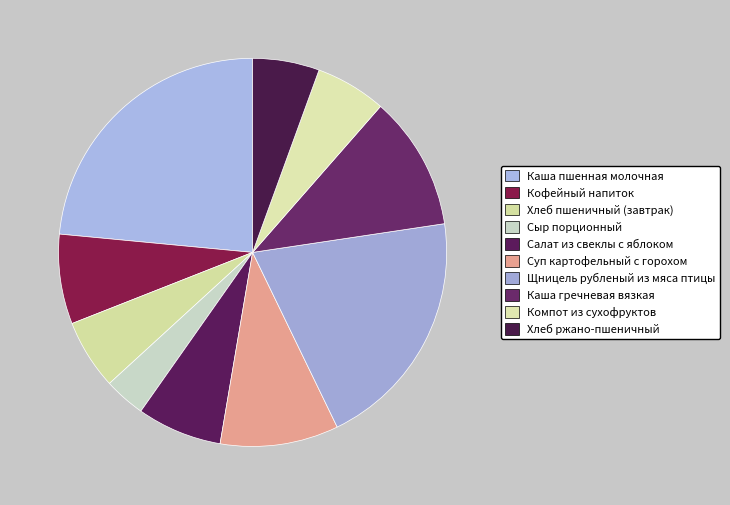

Count the number of slices in the pie.

10